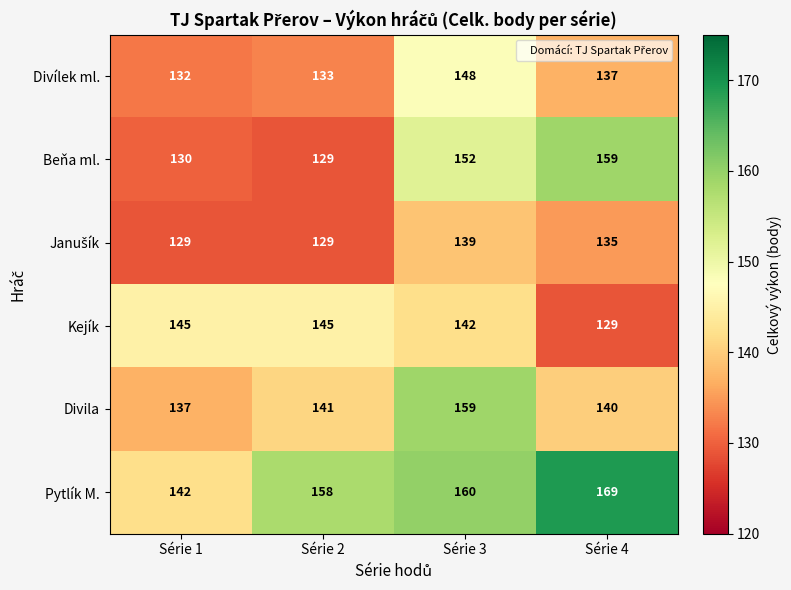

What is the average value of the Pytlík M. series?

157